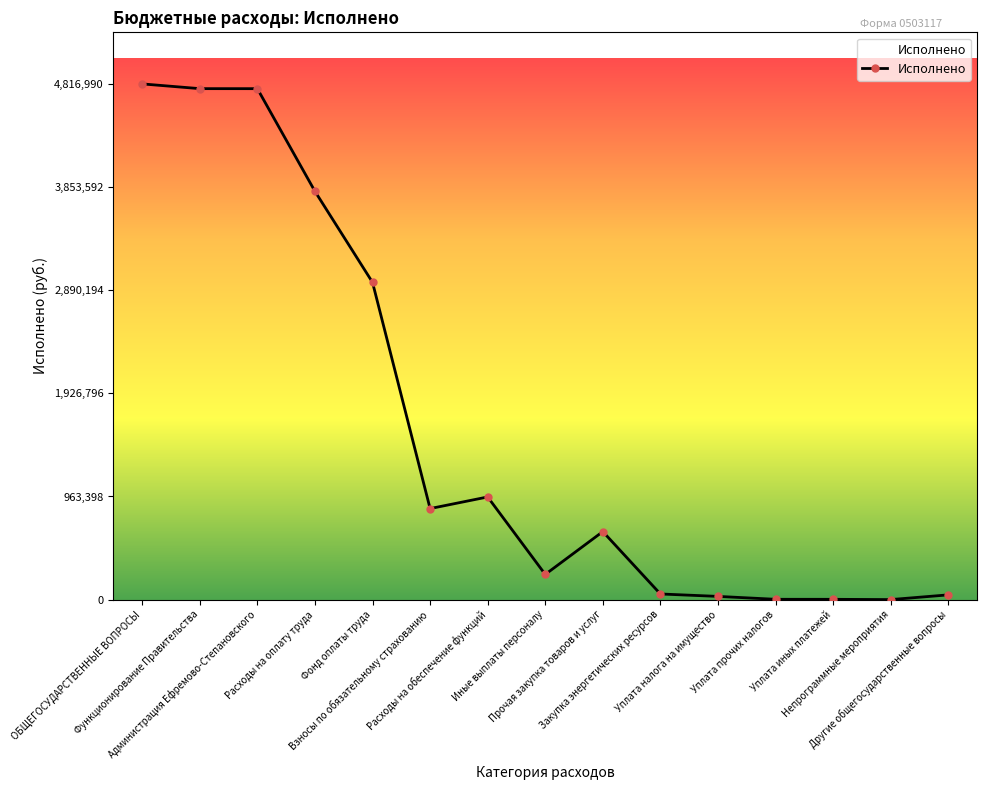

How many lines are shown in the chart?

1